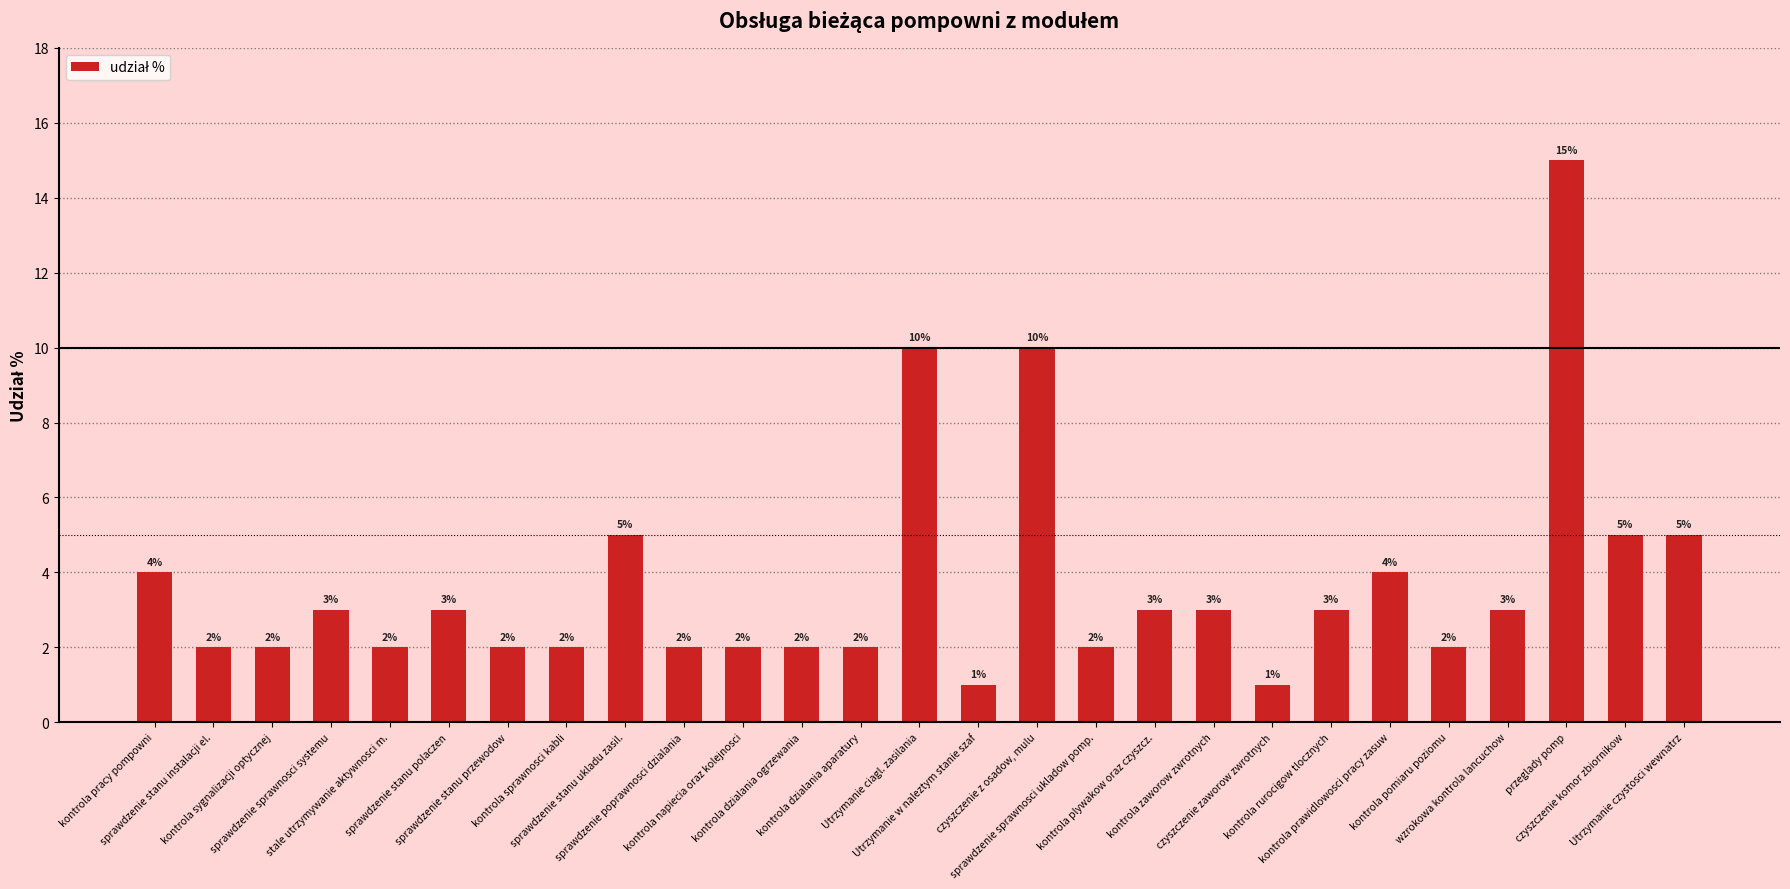

What is the smallest value displayed?

1